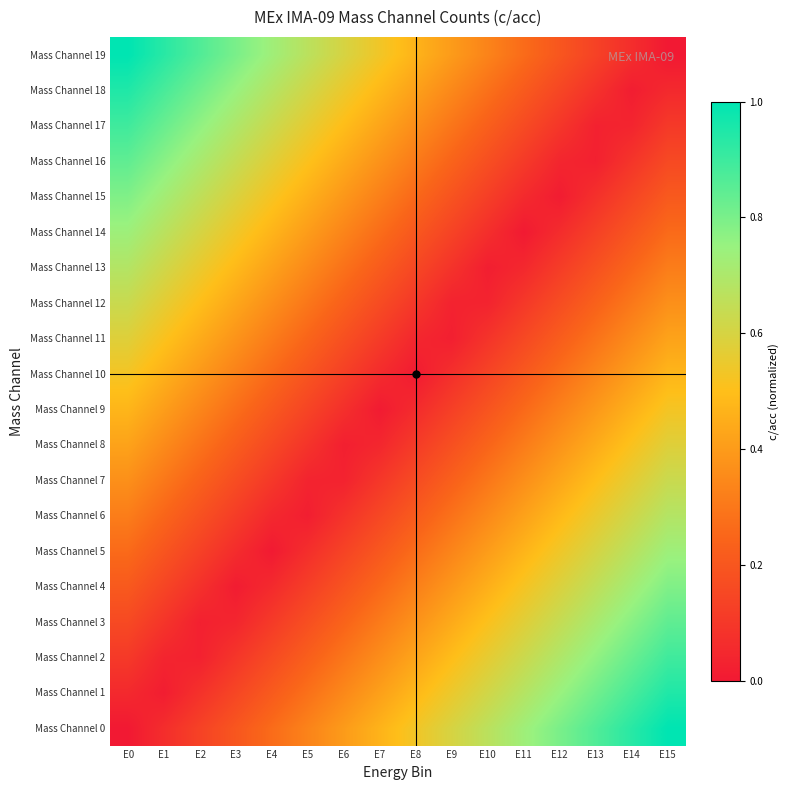

Reading left to right, what are all the values shown in this chart?

Mass Channel 0: E0=0.0	E1=0.1	E2=0.1	E3=0.2	E4=0.3	E5=0.3	E6=0.4	E7=0.5	E8=0.5	E9=0.6	E10=0.7	E11=0.7	E12=0.8	E13=0.9	E14=0.9	E15=1.0
Mass Channel 1: E0=0.1	E1=0.0	E2=0.1	E3=0.1	E4=0.2	E5=0.3	E6=0.3	E7=0.4	E8=0.5	E9=0.5	E10=0.6	E11=0.7	E12=0.7	E13=0.8	E14=0.9	E15=0.9
Mass Channel 2: E0=0.1	E1=0.0	E2=0.0	E3=0.1	E4=0.2	E5=0.2	E6=0.3	E7=0.4	E8=0.4	E9=0.5	E10=0.6	E11=0.6	E12=0.7	E13=0.8	E14=0.8	E15=0.9
Mass Channel 3: E0=0.2	E1=0.1	E2=0.0	E3=0.0	E4=0.1	E5=0.2	E6=0.2	E7=0.3	E8=0.4	E9=0.4	E10=0.5	E11=0.6	E12=0.6	E13=0.7	E14=0.8	E15=0.8
Mass Channel 4: E0=0.2	E1=0.1	E2=0.1	E3=0.0	E4=0.1	E5=0.1	E6=0.2	E7=0.3	E8=0.3	E9=0.4	E10=0.5	E11=0.5	E12=0.6	E13=0.7	E14=0.7	E15=0.8
Mass Channel 5: E0=0.3	E1=0.2	E2=0.1	E3=0.1	E4=0.0	E5=0.1	E6=0.1	E7=0.2	E8=0.3	E9=0.3	E10=0.4	E11=0.5	E12=0.5	E13=0.6	E14=0.7	E15=0.7
Mass Channel 6: E0=0.3	E1=0.2	E2=0.2	E3=0.1	E4=0.0	E5=0.0	E6=0.1	E7=0.2	E8=0.2	E9=0.3	E10=0.4	E11=0.4	E12=0.5	E13=0.6	E14=0.6	E15=0.7
Mass Channel 7: E0=0.4	E1=0.3	E2=0.2	E3=0.2	E4=0.1	E5=0.0	E6=0.0	E7=0.1	E8=0.2	E9=0.2	E10=0.3	E11=0.4	E12=0.4	E13=0.5	E14=0.6	E15=0.6
Mass Channel 8: E0=0.4	E1=0.4	E2=0.3	E3=0.2	E4=0.2	E5=0.1	E6=0.0	E7=0.0	E8=0.1	E9=0.2	E10=0.2	E11=0.3	E12=0.4	E13=0.4	E14=0.5	E15=0.6
Mass Channel 9: E0=0.5	E1=0.4	E2=0.3	E3=0.3	E4=0.2	E5=0.1	E6=0.1	E7=0.0	E8=0.1	E9=0.1	E10=0.2	E11=0.3	E12=0.3	E13=0.4	E14=0.5	E15=0.5
Mass Channel 10: E0=0.5	E1=0.5	E2=0.4	E3=0.3	E4=0.3	E5=0.2	E6=0.1	E7=0.1	E8=0.0	E9=0.1	E10=0.1	E11=0.2	E12=0.3	E13=0.3	E14=0.4	E15=0.5
Mass Channel 11: E0=0.6	E1=0.5	E2=0.4	E3=0.4	E4=0.3	E5=0.2	E6=0.2	E7=0.1	E8=0.0	E9=0.0	E10=0.1	E11=0.2	E12=0.2	E13=0.3	E14=0.4	E15=0.4
Mass Channel 12: E0=0.6	E1=0.6	E2=0.5	E3=0.4	E4=0.4	E5=0.3	E6=0.2	E7=0.2	E8=0.1	E9=0.0	E10=0.0	E11=0.1	E12=0.2	E13=0.2	E14=0.3	E15=0.4
Mass Channel 13: E0=0.7	E1=0.6	E2=0.6	E3=0.5	E4=0.4	E5=0.4	E6=0.3	E7=0.2	E8=0.2	E9=0.1	E10=0.0	E11=0.0	E12=0.1	E13=0.2	E14=0.2	E15=0.3
Mass Channel 14: E0=0.7	E1=0.7	E2=0.6	E3=0.5	E4=0.5	E5=0.4	E6=0.3	E7=0.3	E8=0.2	E9=0.1	E10=0.1	E11=0.0	E12=0.1	E13=0.1	E14=0.2	E15=0.3
Mass Channel 15: E0=0.8	E1=0.7	E2=0.7	E3=0.6	E4=0.5	E5=0.5	E6=0.4	E7=0.3	E8=0.3	E9=0.2	E10=0.1	E11=0.1	E12=0.0	E13=0.1	E14=0.1	E15=0.2
Mass Channel 16: E0=0.8	E1=0.8	E2=0.7	E3=0.6	E4=0.6	E5=0.5	E6=0.4	E7=0.4	E8=0.3	E9=0.2	E10=0.2	E11=0.1	E12=0.0	E13=0.0	E14=0.1	E15=0.2
Mass Channel 17: E0=0.9	E1=0.8	E2=0.8	E3=0.7	E4=0.6	E5=0.6	E6=0.5	E7=0.4	E8=0.4	E9=0.3	E10=0.2	E11=0.2	E12=0.1	E13=0.0	E14=0.0	E15=0.1
Mass Channel 18: E0=0.9	E1=0.9	E2=0.8	E3=0.7	E4=0.7	E5=0.6	E6=0.5	E7=0.5	E8=0.4	E9=0.3	E10=0.3	E11=0.2	E12=0.1	E13=0.1	E14=0.0	E15=0.1
Mass Channel 19: E0=1.0	E1=0.9	E2=0.9	E3=0.8	E4=0.7	E5=0.7	E6=0.6	E7=0.5	E8=0.5	E9=0.4	E10=0.3	E11=0.3	E12=0.2	E13=0.1	E14=0.1	E15=0.0